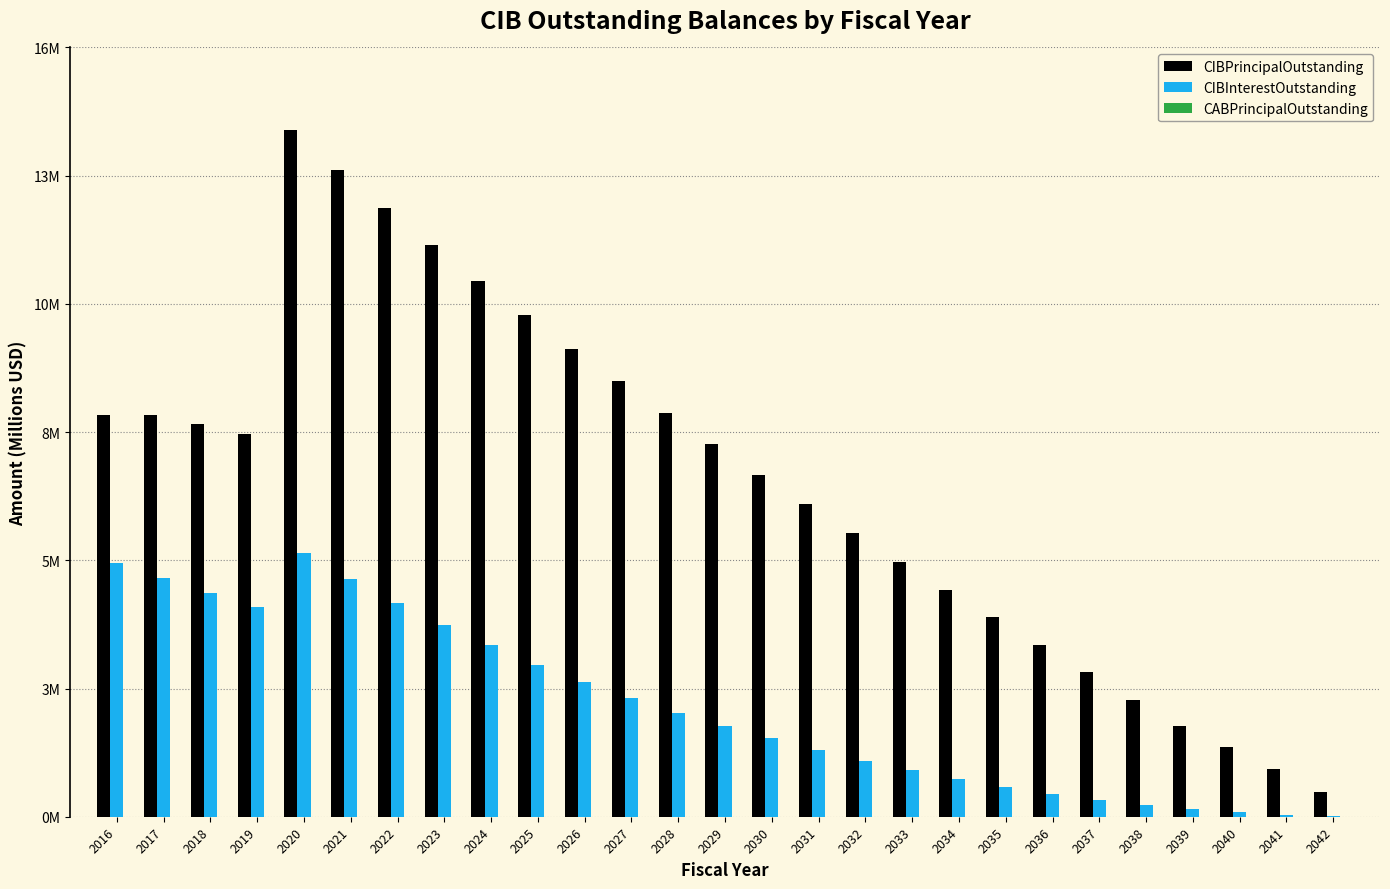

Are the bars grouped side by side (vs. stacked)?

Yes